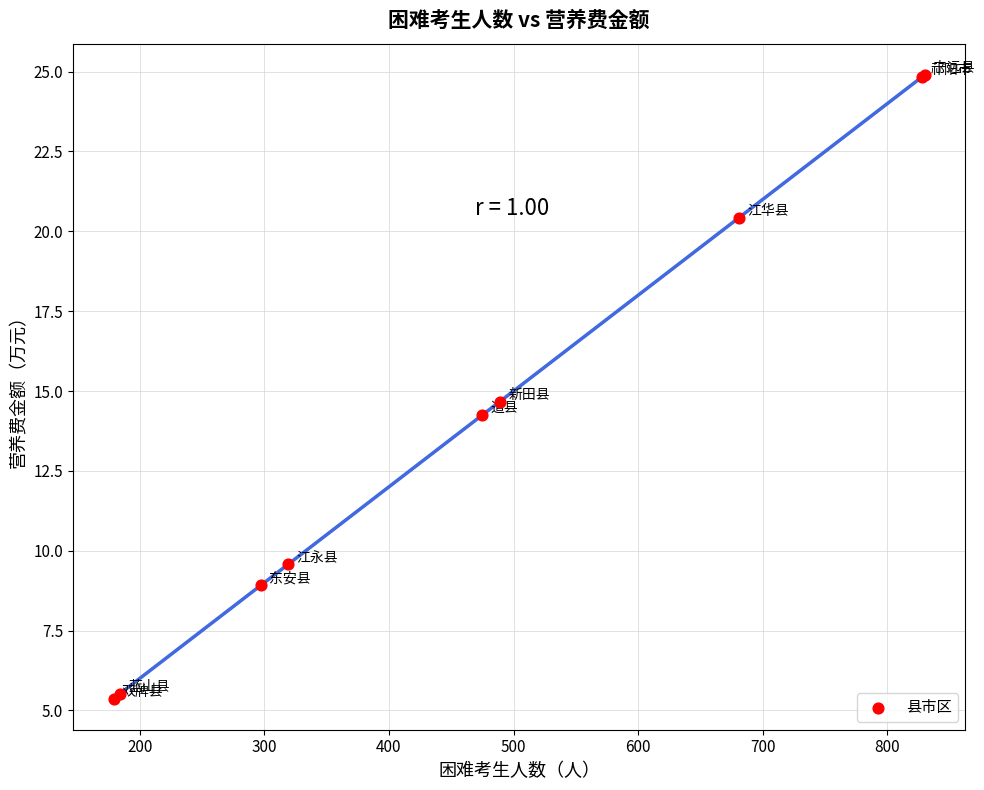

What Y value in the scatter plot is closest to 15?

14.7